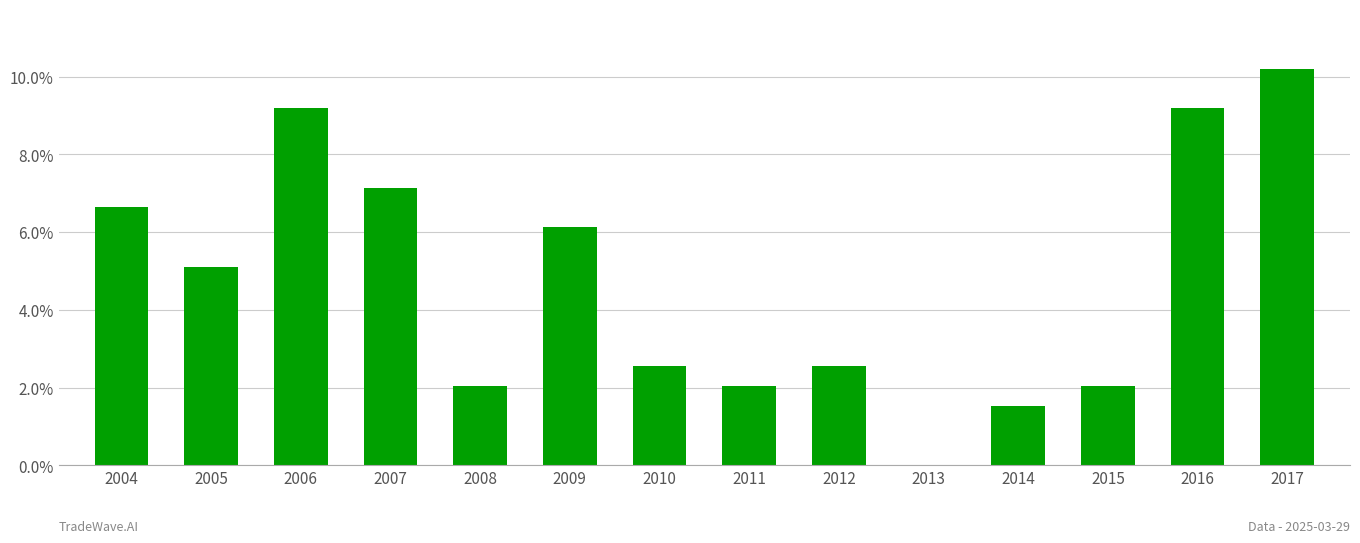

Are the bars horizontal?

No